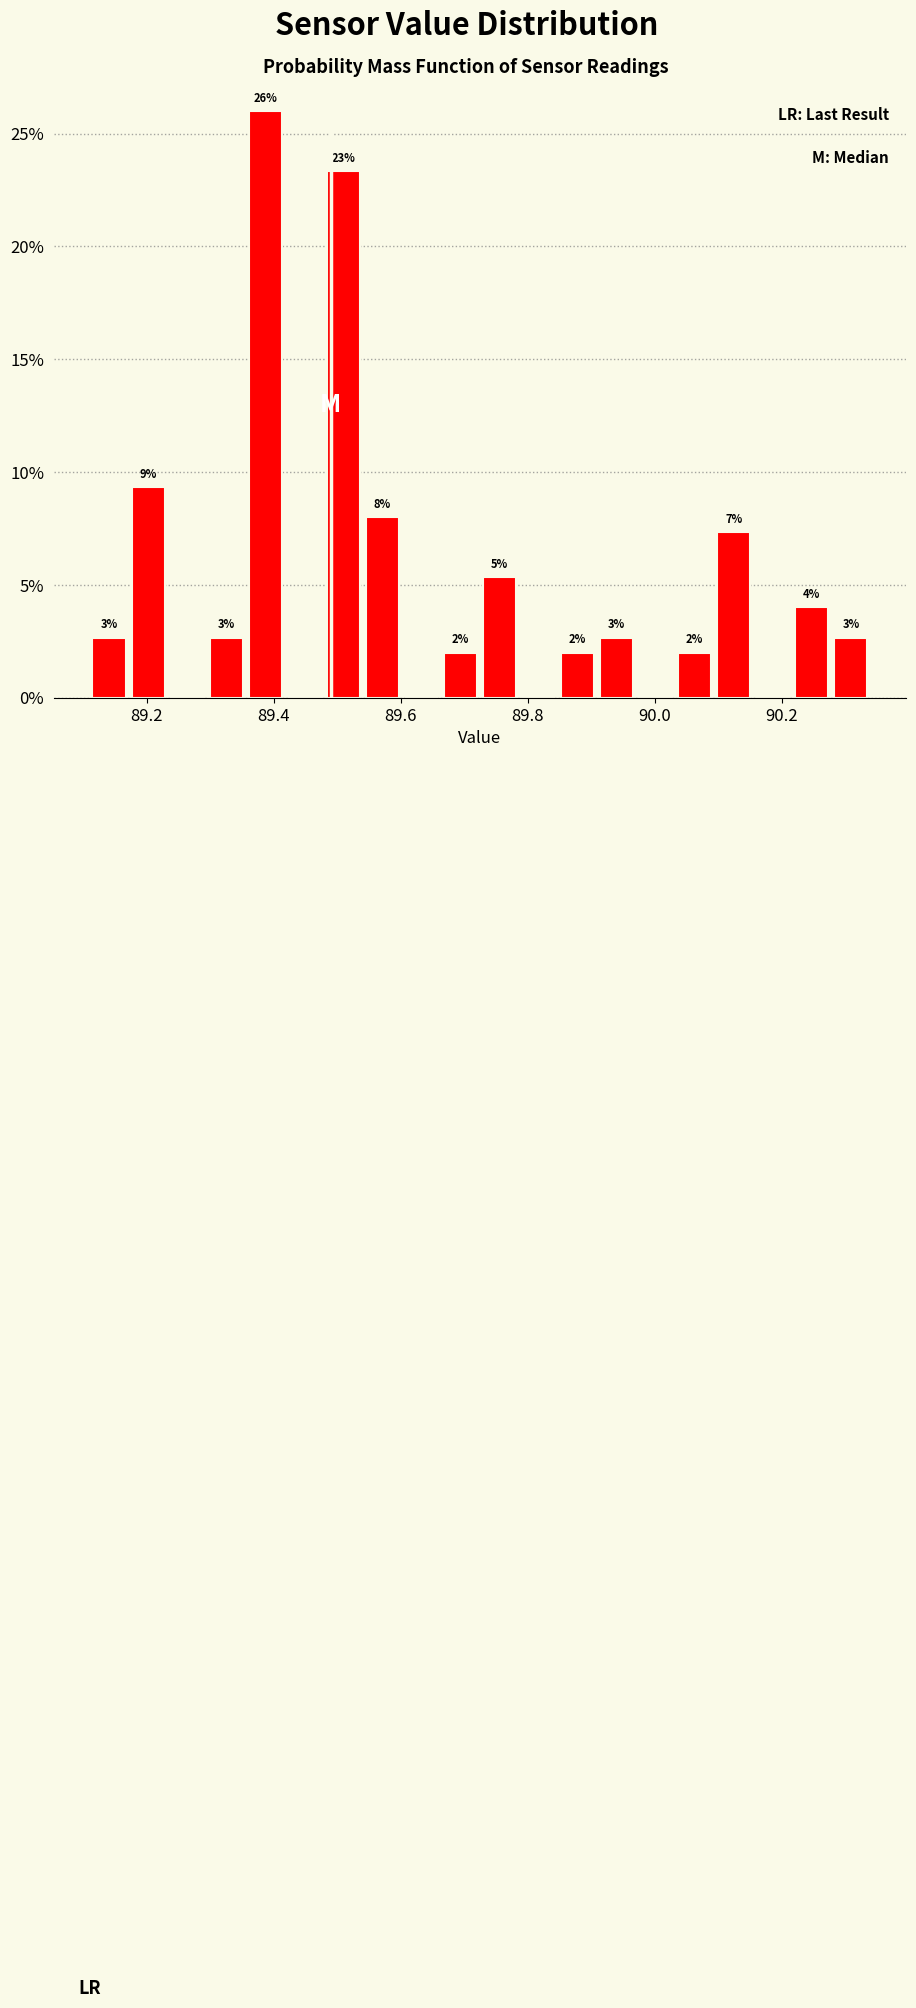

Around what value on the x-axis is the tallest bar? Give the approximate position of its centre, as read against the axis.

89.38